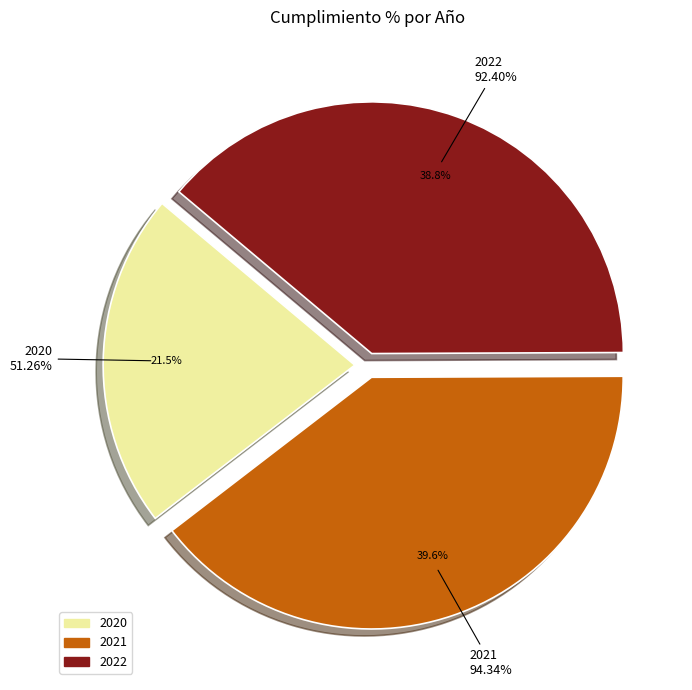

To the nearest percent, what portion does 2022 represent?

39%